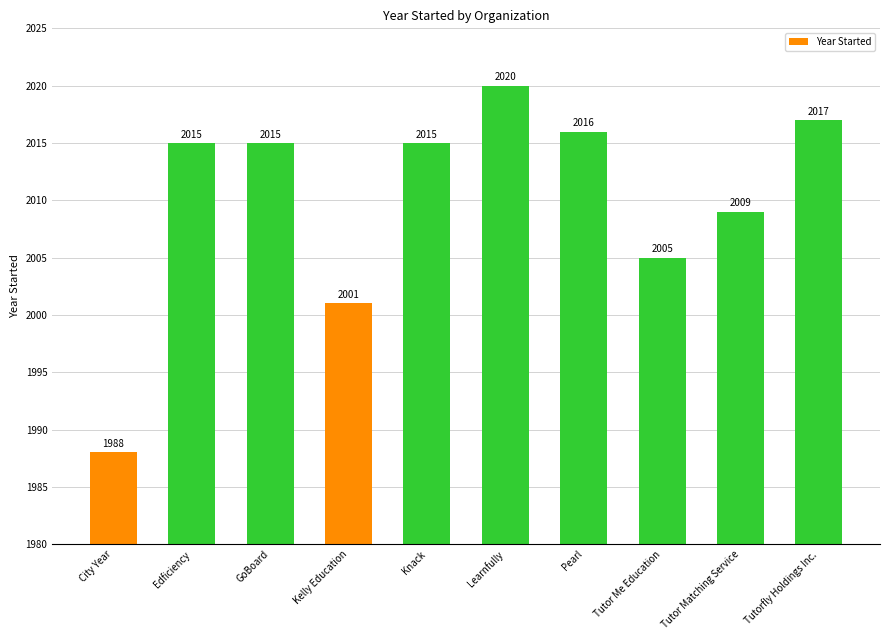

What is the difference between the second highest and second lowest values?

16